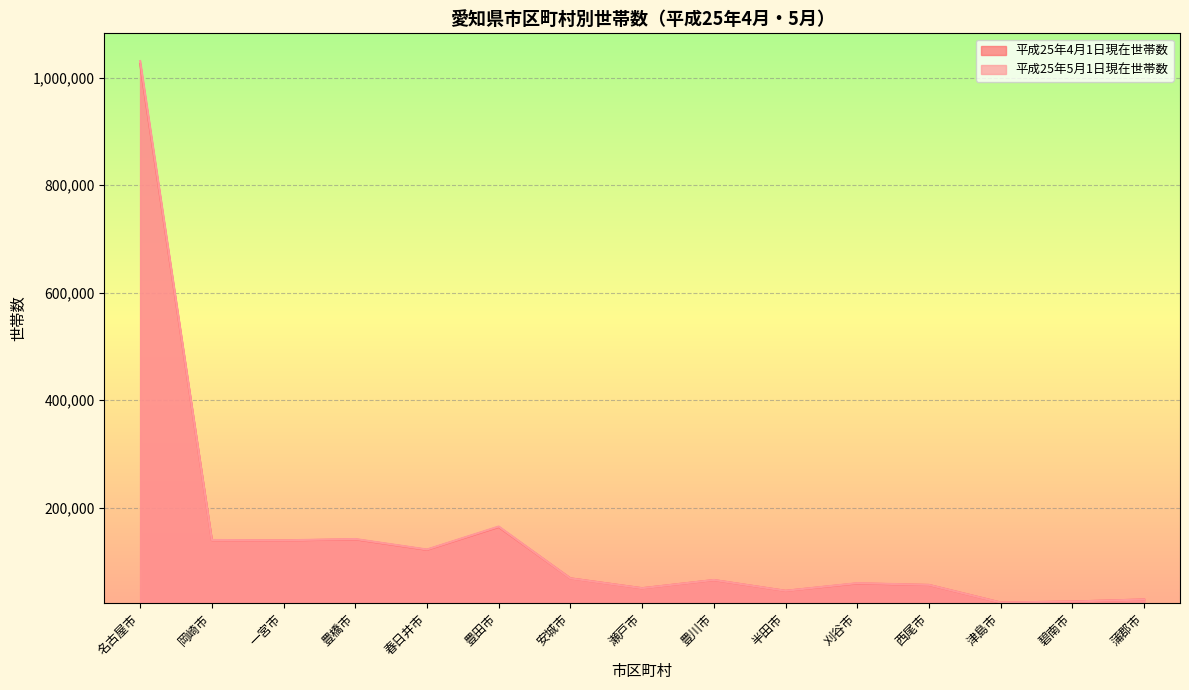

Reading left to right, what are all the values shown in this chart?

平成25年4月1日現在世帯数: 名古屋市=1025668	岡崎市=139656	一宮市=139143	豊橋市=141259	春日井市=121776	豊田市=164181	安城市=68695	瀬戸市=50323	豊川市=65498	半田市=45475	刈谷市=59292	西尾市=56396	津島市=23721	碧南市=25572	蒲郡市=29430
平成25年5月1日現在世帯数: 名古屋市=1030734	岡崎市=140069	一宮市=139459	豊橋市=141872	春日井市=122362	豊田市=165159	安城市=68699	瀬戸市=50380	豊川市=65722	半田市=45570	刈谷市=59849	西尾市=56562	津島市=23738	碧南市=25611	蒲郡市=29425